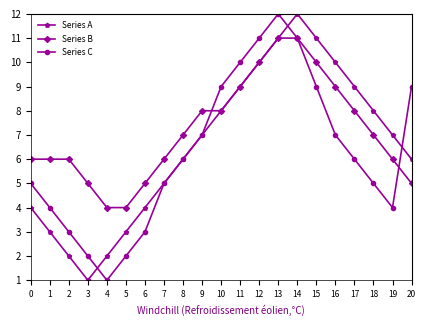

What is the total value across all series at 12?

31